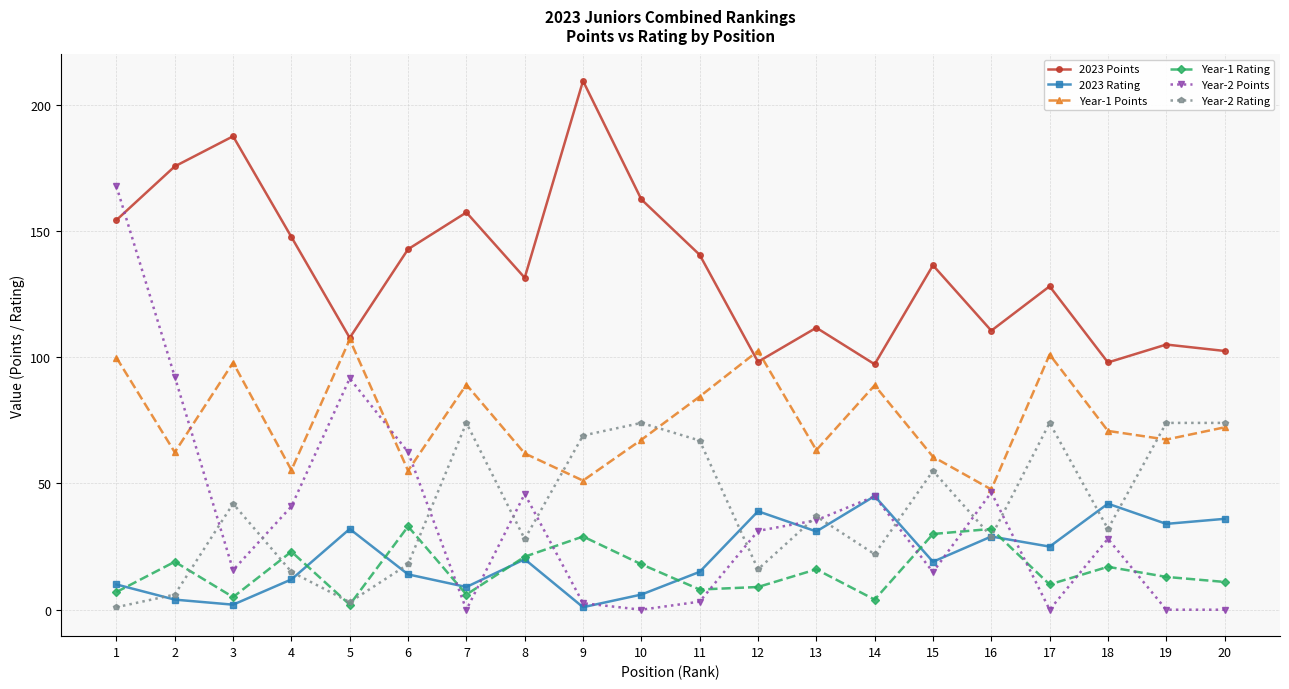

True or false: 2023 Points and 2023 Rating intersect in this chart.

False